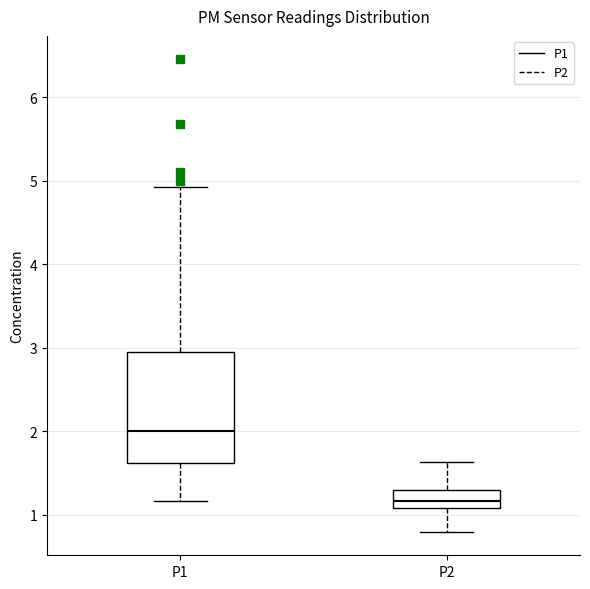

Which box is the tallest, from its lower edge to its upper edge?

P1